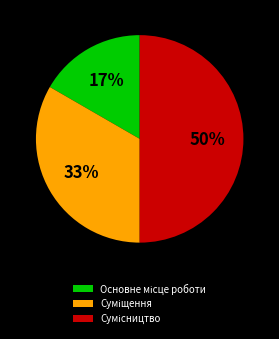

To the nearest percent, what is the difference between the largest and smallest slice percentages?

33%